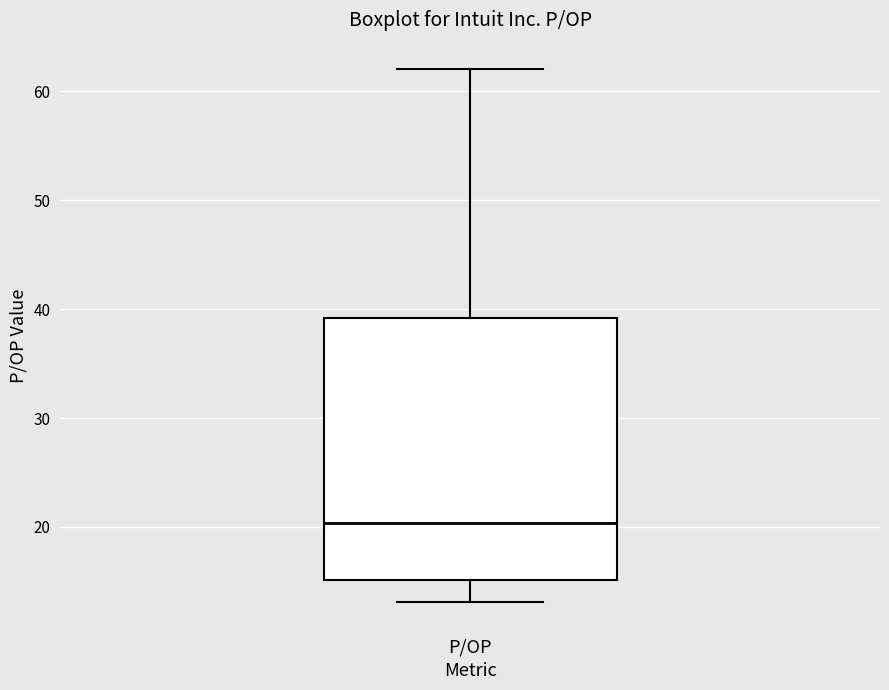

Transcribe this box plot: give where the median line is, the range the box spans, and where the two whiskers end, as read against the y-axis. The values are not printed on the chart, so give them approximately, as read against the axis.

median 20, box 15 to 39, whiskers 13 to 62